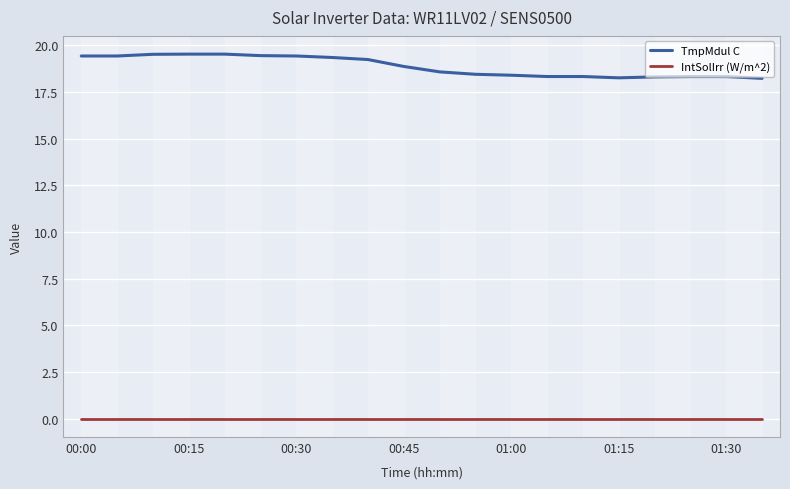

Which series has the largest range (max minus min)?

TmpMdul C